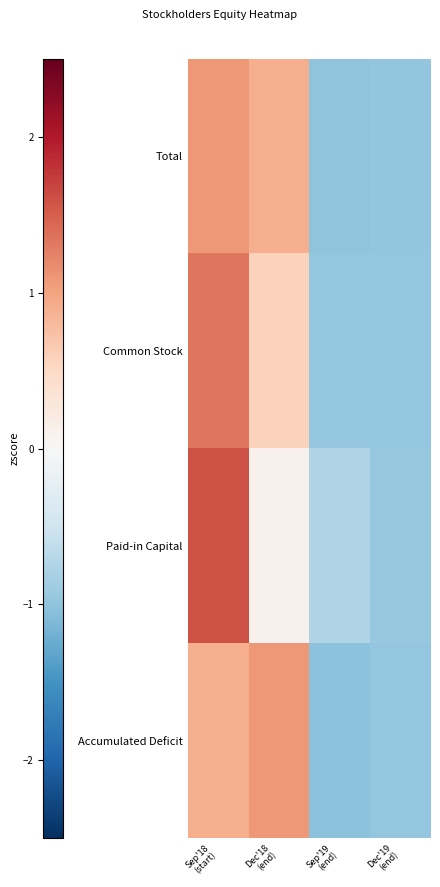

Which category has the lowest value across all series?

Sep'19
(end)